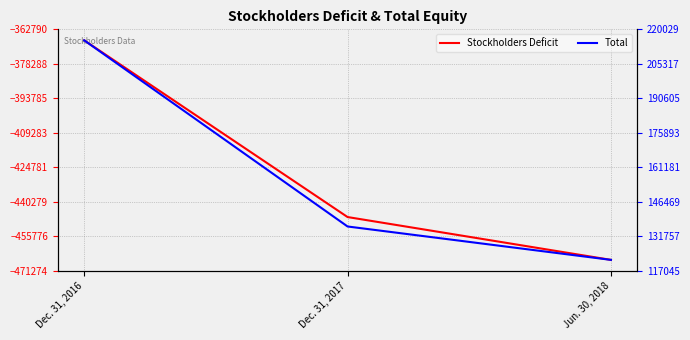

What is the difference between the maximum and minimum values in the Total series?

93622